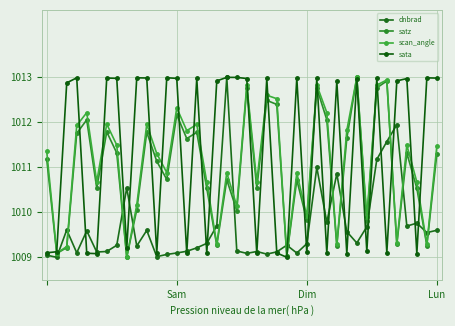

How many lines are shown in the chart?

4